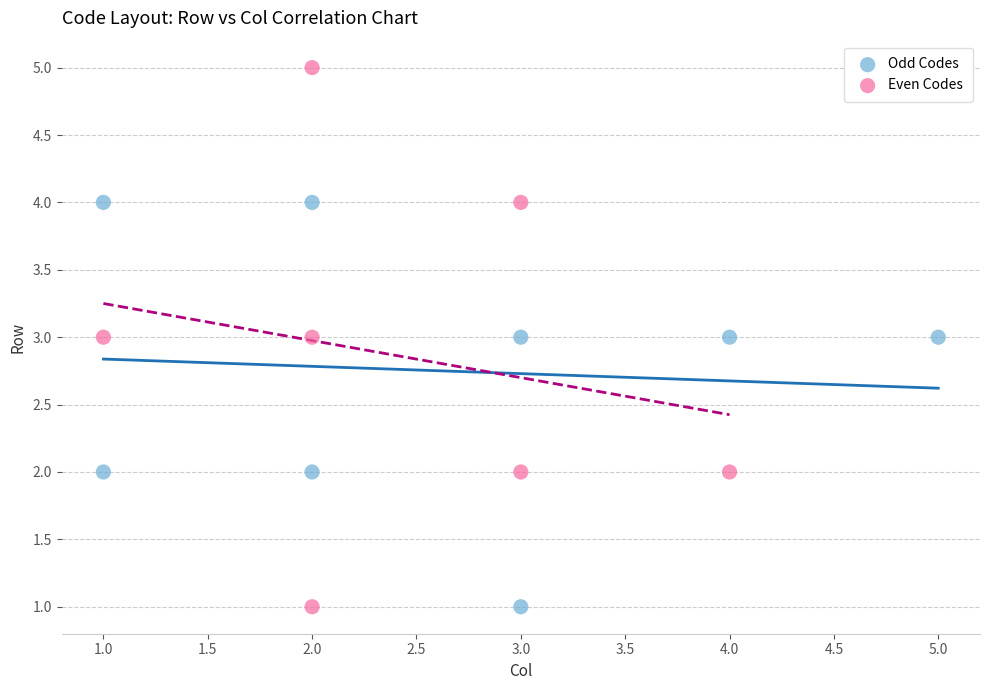

Which series has the largest Y range (max minus min)?

Even Codes